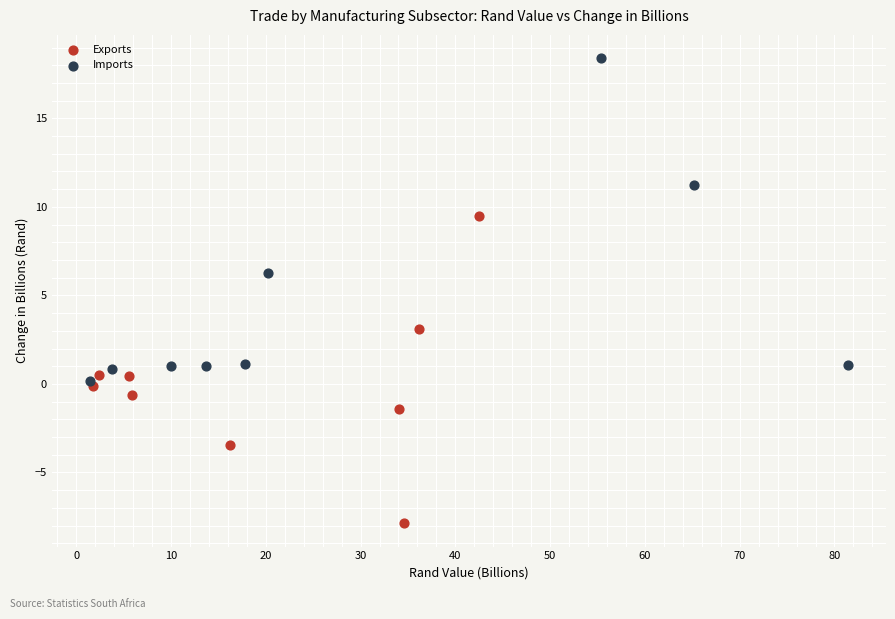

Which series reaches the maximum Y coordinate?

Imports